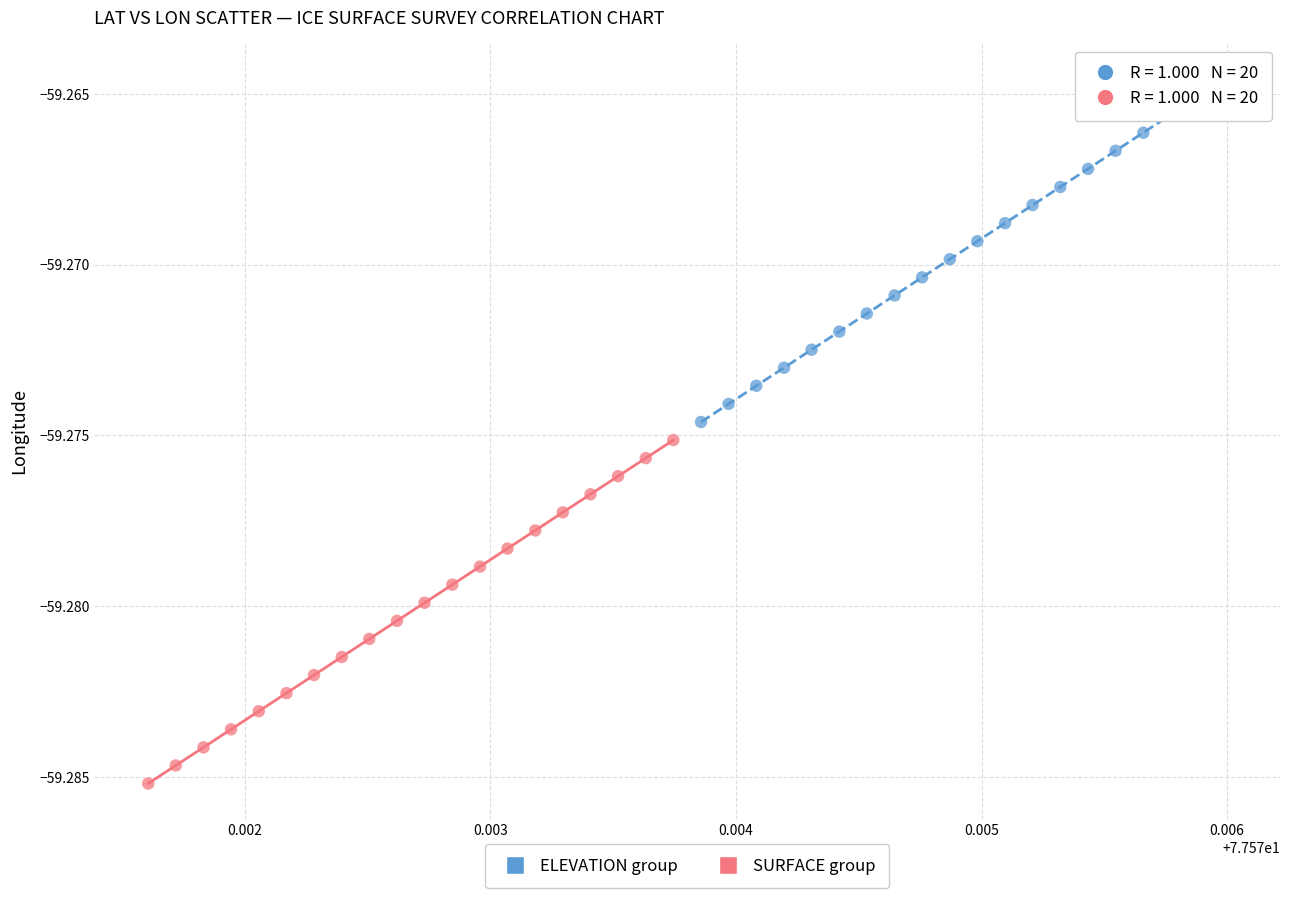

Which series has the largest Y range (max minus min)?

ELEVATION group